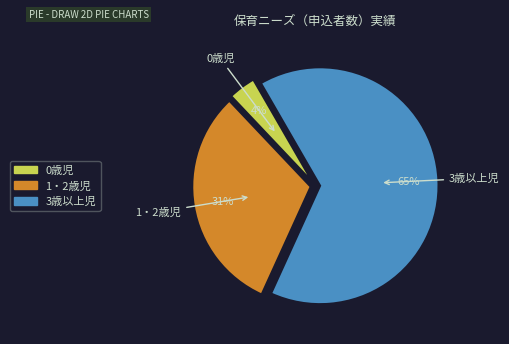

Is 1・2歳児 the majority of the pie?

No